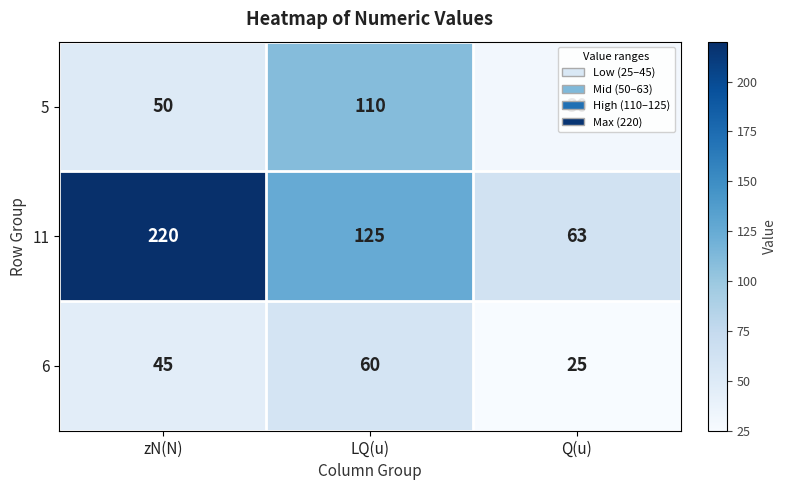

True or false: 6 has a value of 38 at LQ(u).

False